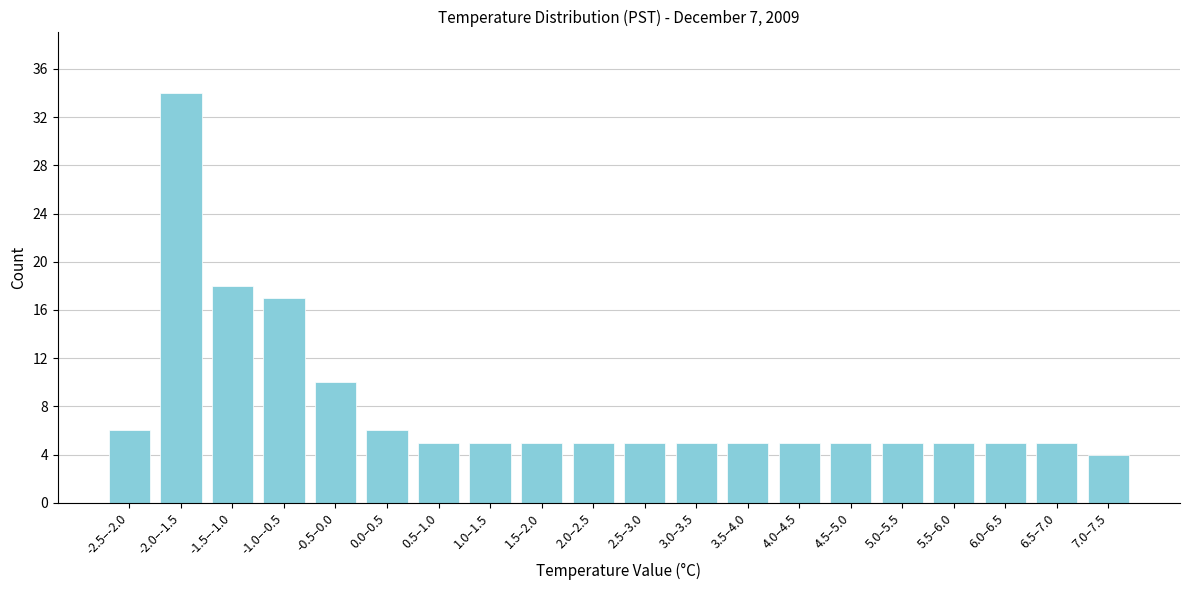

Reading right to left, what are all the values shown in this chart?

7.0–7.5=4	6.5–7.0=5	6.0–6.5=5	5.5–6.0=5	5.0–5.5=5	4.5–5.0=5	4.0–4.5=5	3.5–4.0=5	3.0–3.5=5	2.5–3.0=5	2.0–2.5=5	1.5–2.0=5	1.0–1.5=5	0.5–1.0=5	0.0–0.5=6	-0.5–0.0=10	-1.0–-0.5=17	-1.5–-1.0=18	-2.0–-1.5=34	-2.5–-2.0=6